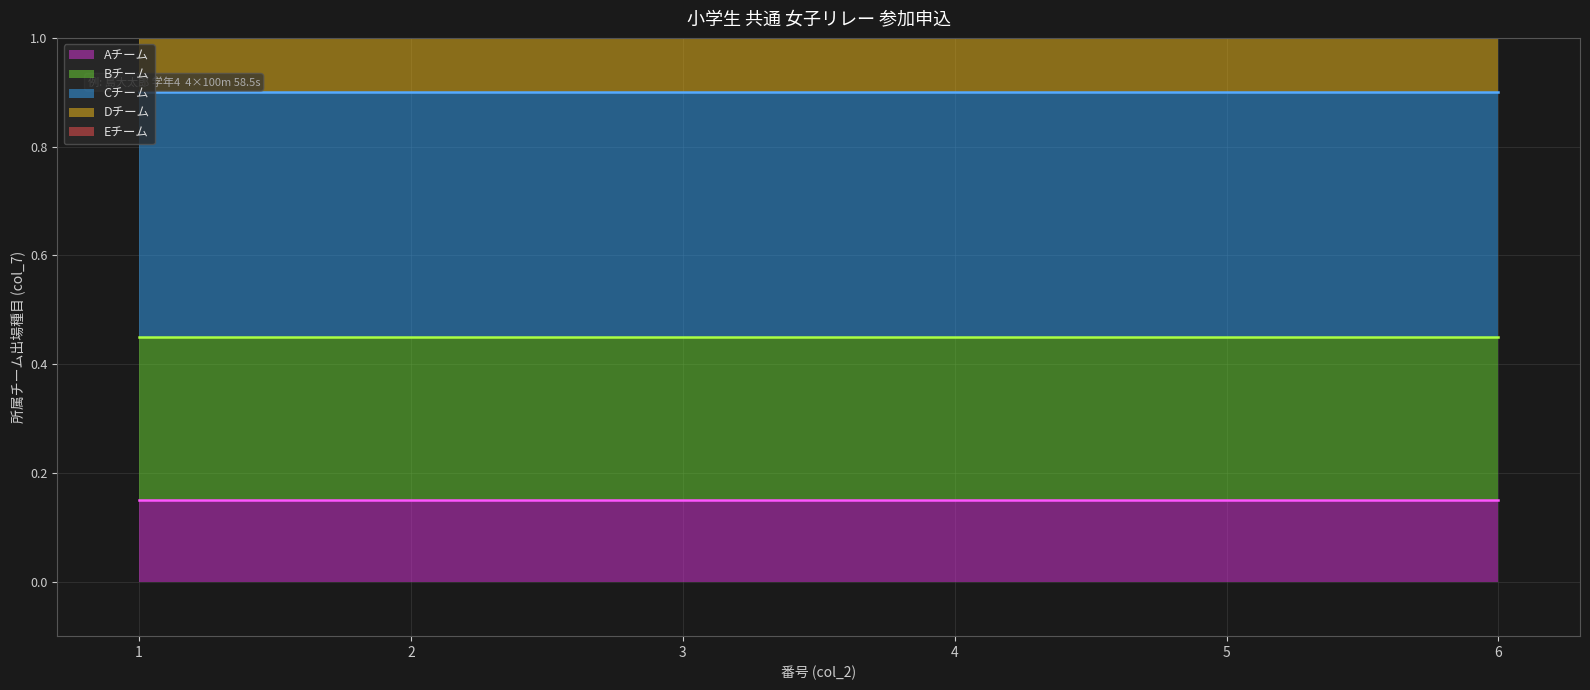

Which has a higher value, 1 or 5?

1